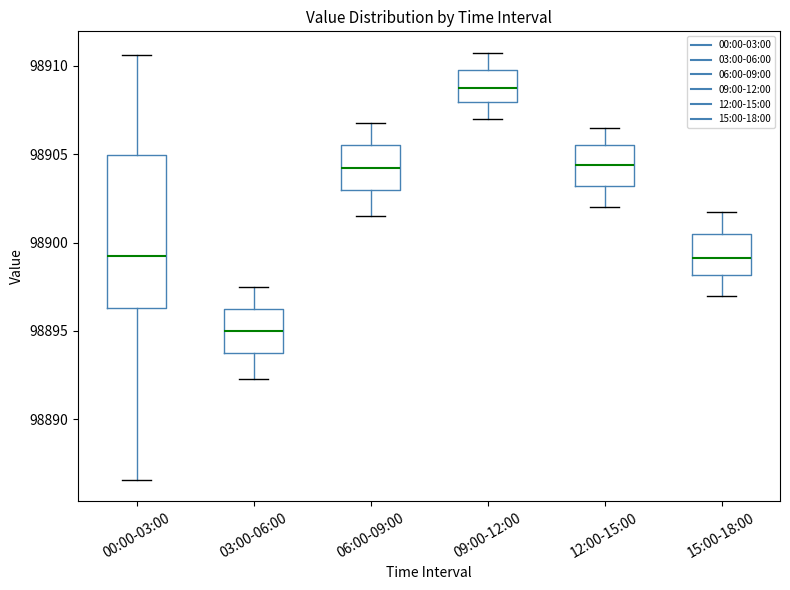

Comparing the boxes themselves (not the whiskers), which one is the tallest?

00:00-03:00